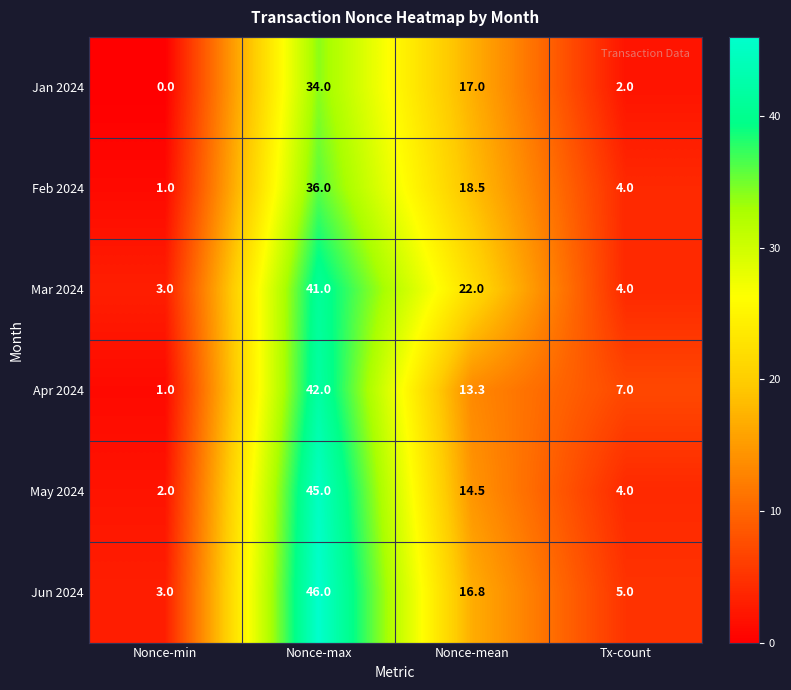

Which category has the highest value across all series?

Nonce-max